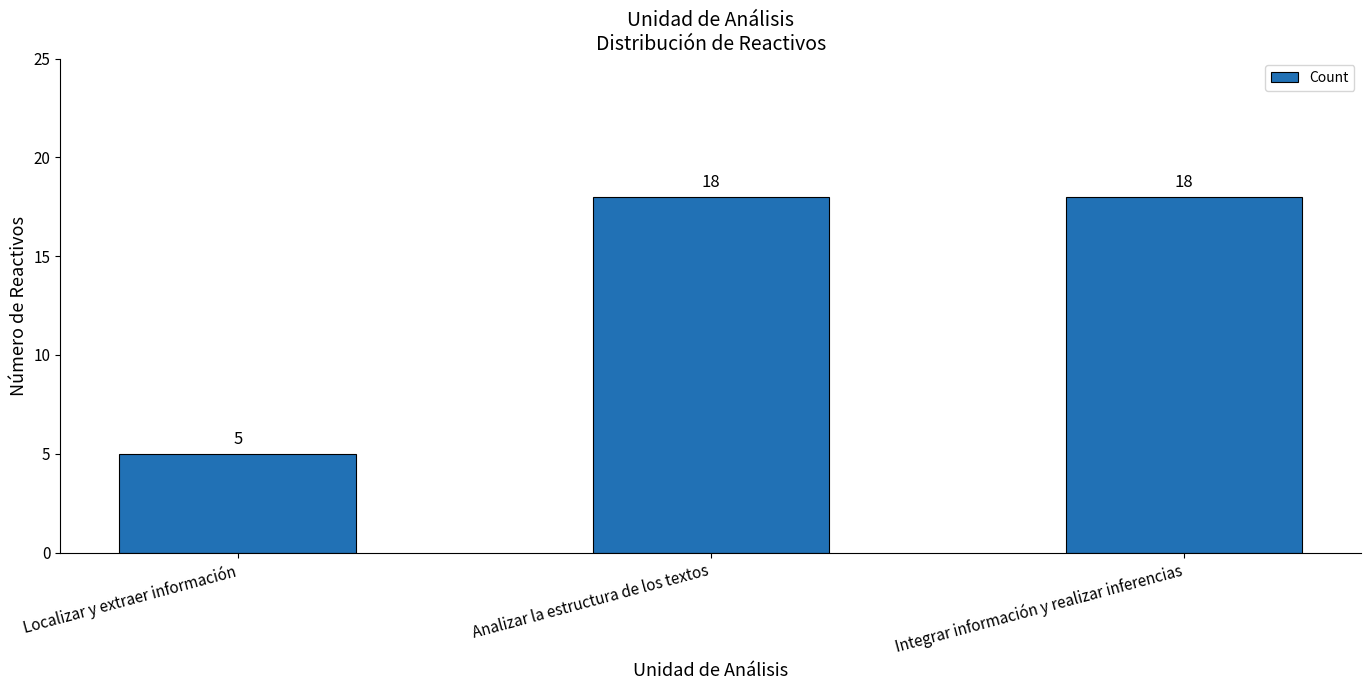

What is the ratio of the value at Integrar información y realizar inferencias to the value at Localizar y extraer información?

3.6